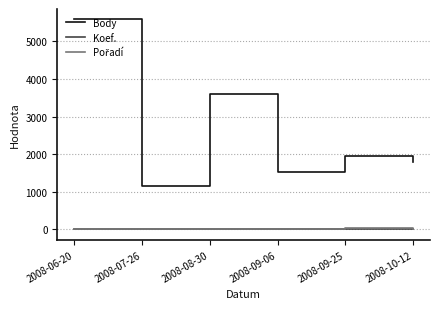

Which series has the largest total across all categories?

Body